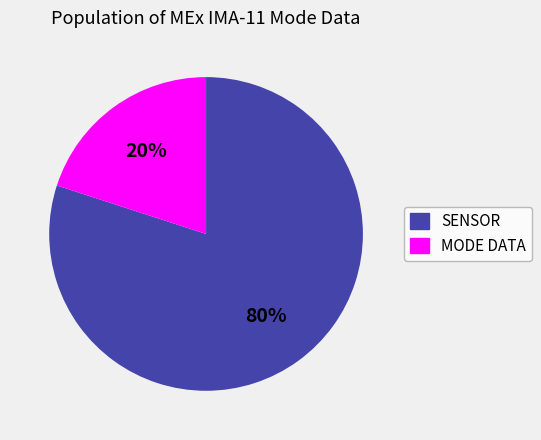

Is it true that MODE DATA is 20% of the pie?

True